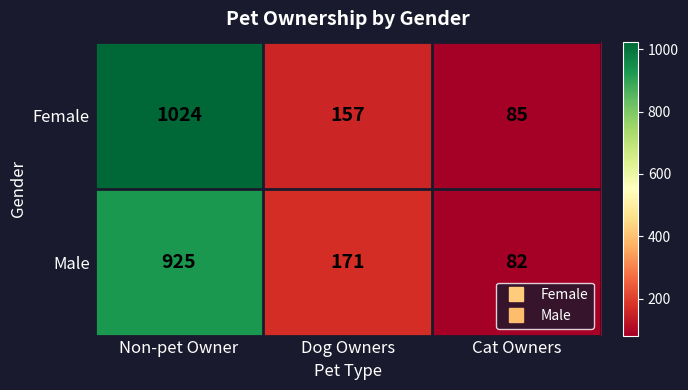

What is the total value across all series at Cat Owners?

167